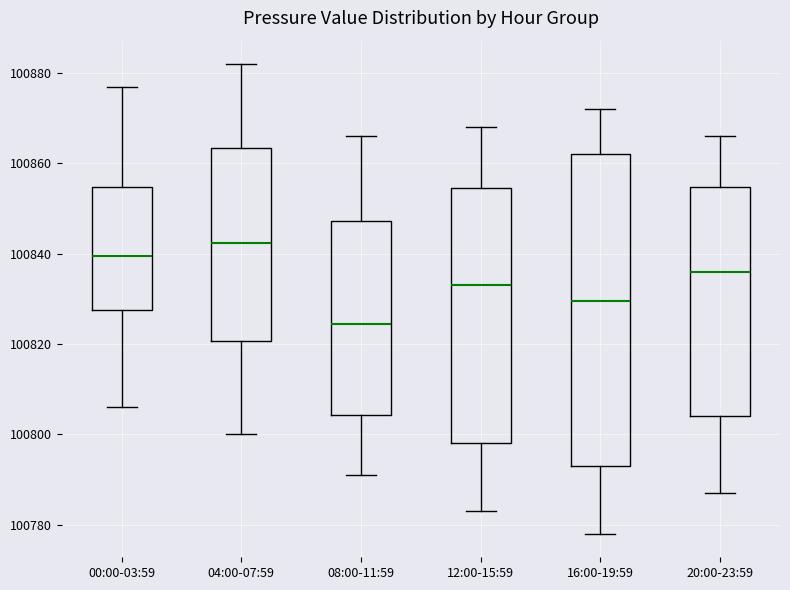

Where is the lower edge of the box for 12:00-15:59 on the y-axis? The values are not printed on the chart, so give them approximately, as read against the axis.

100798